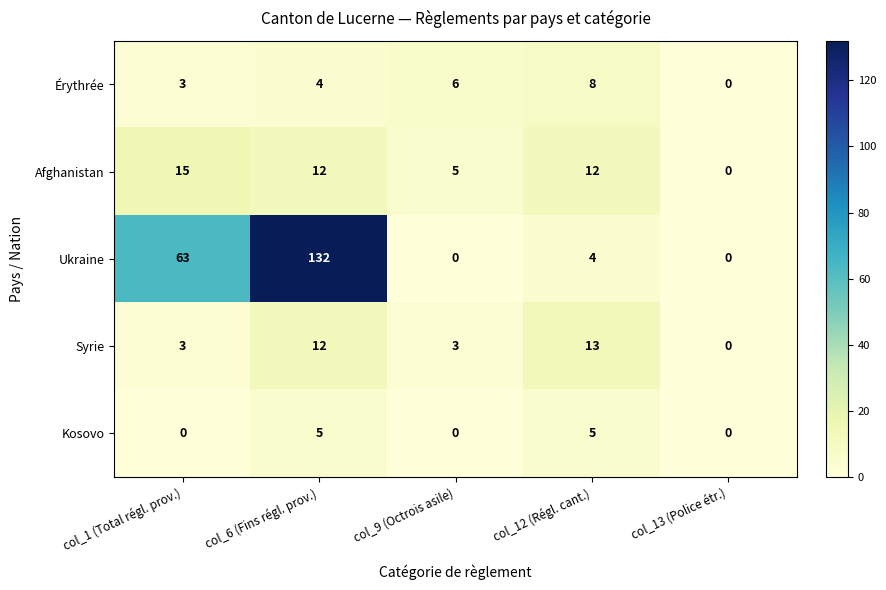

Reading right to left, extract all data points from this chart.

Érythrée: col_13 (Police étr.)=0	col_12 (Régl. cant.)=8	col_9 (Octrois asile)=6	col_6 (Fins régl. prov.)=4	col_1 (Total régl. prov.)=3
Afghanistan: col_13 (Police étr.)=0	col_12 (Régl. cant.)=12	col_9 (Octrois asile)=5	col_6 (Fins régl. prov.)=12	col_1 (Total régl. prov.)=15
Ukraine: col_13 (Police étr.)=0	col_12 (Régl. cant.)=4	col_9 (Octrois asile)=0	col_6 (Fins régl. prov.)=132	col_1 (Total régl. prov.)=63
Syrie: col_13 (Police étr.)=0	col_12 (Régl. cant.)=13	col_9 (Octrois asile)=3	col_6 (Fins régl. prov.)=12	col_1 (Total régl. prov.)=3
Kosovo: col_13 (Police étr.)=0	col_12 (Régl. cant.)=5	col_9 (Octrois asile)=0	col_6 (Fins régl. prov.)=5	col_1 (Total régl. prov.)=0